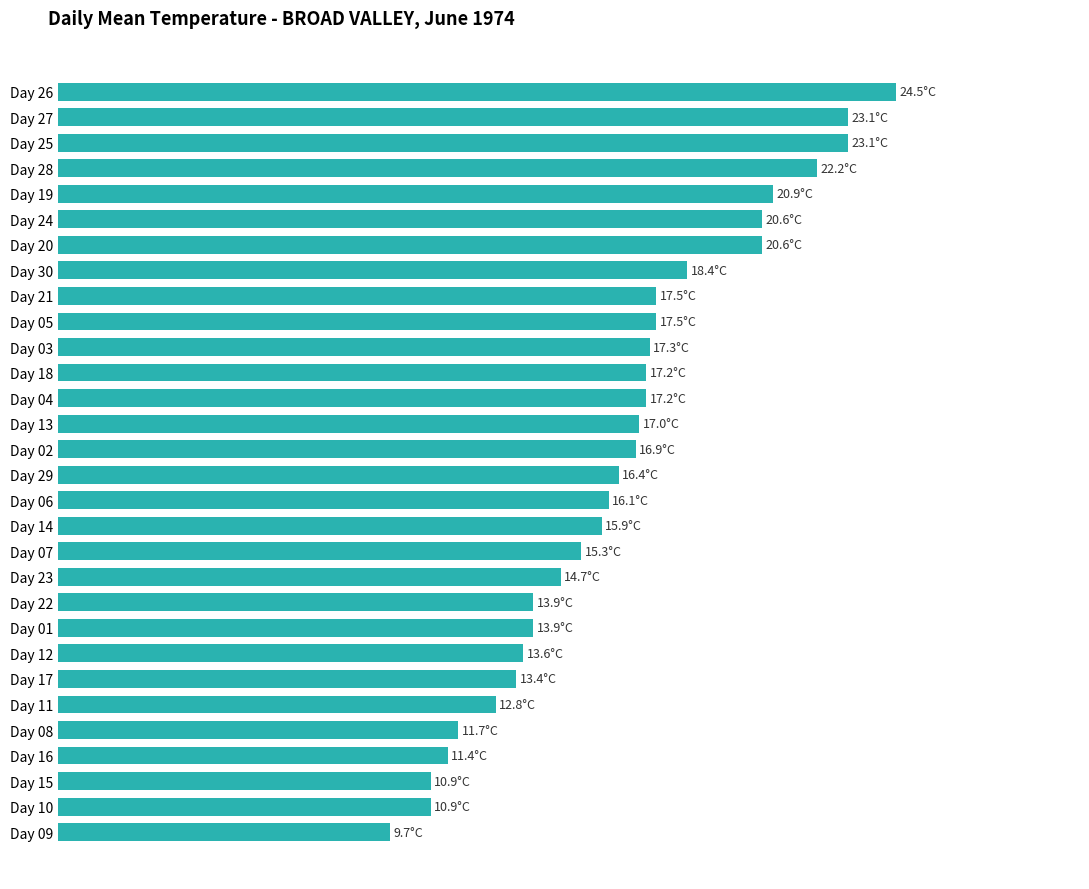

Are the bars horizontal?

Yes